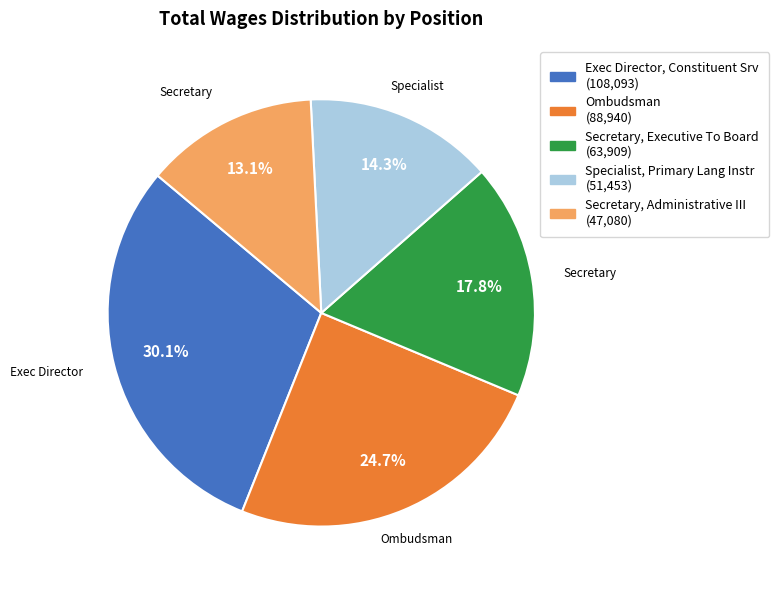

Does any single category account for the majority?

No